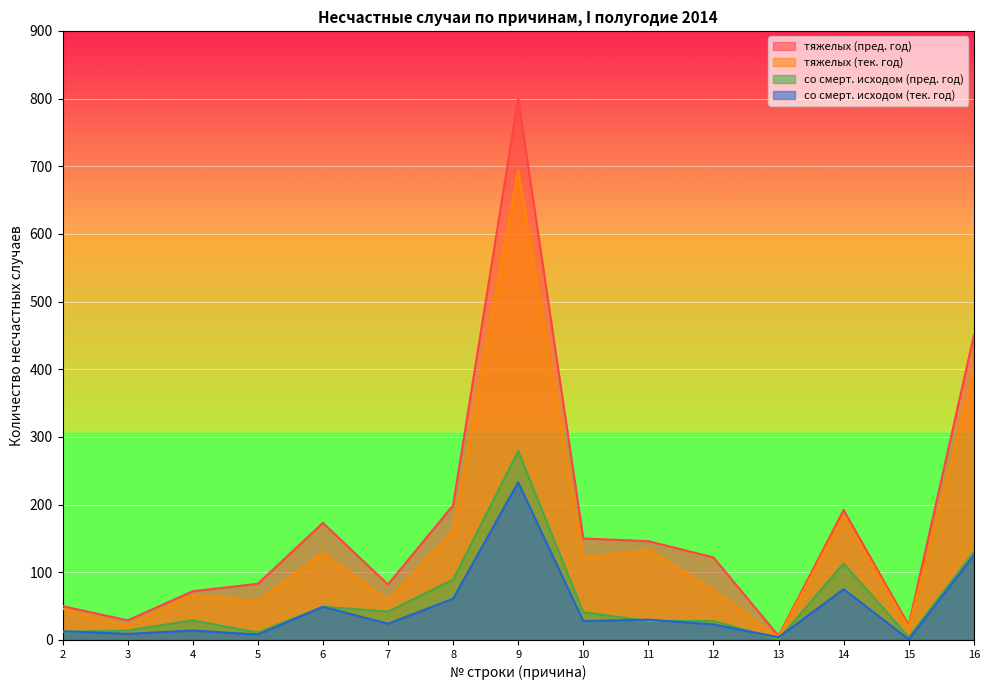

True or false: тяжелых (пред. год) has more than 0 interior local peaks.

True